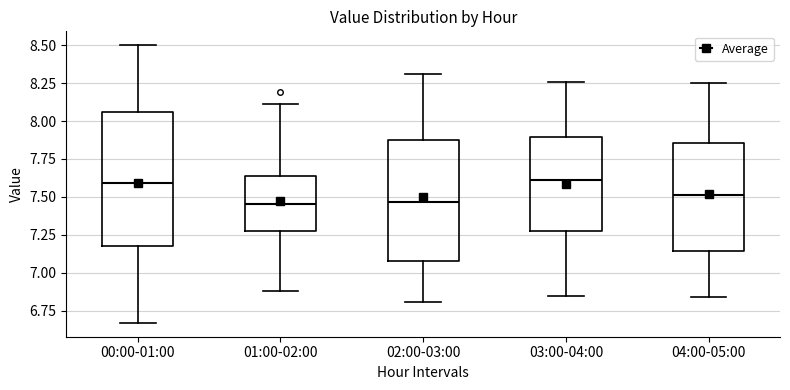

Where does the upper whisker of the box for 01:00-02:00 end on the y-axis? The values are not printed on the chart, so give them approximately, as read against the axis.

8.10